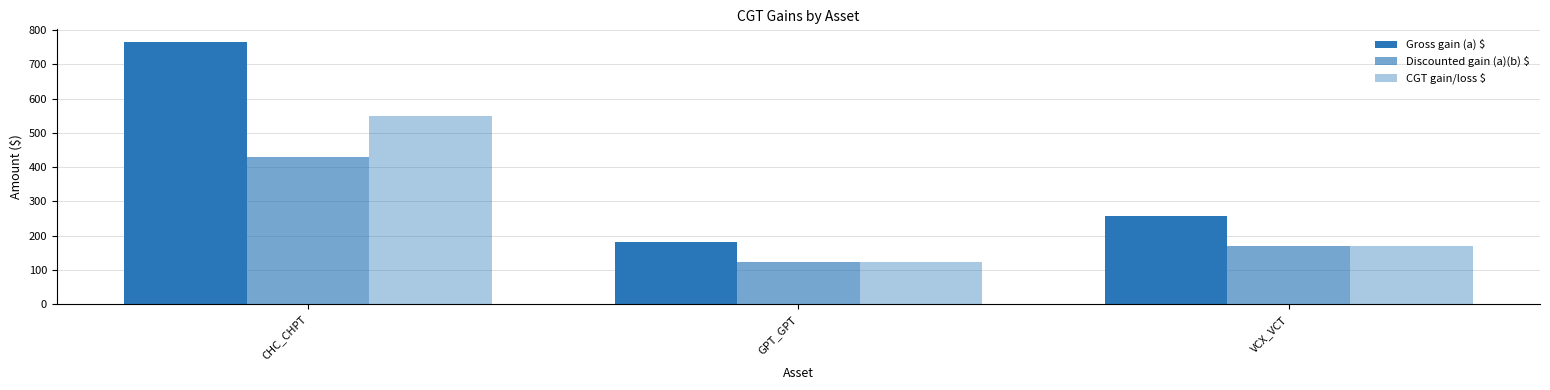

How many data points in Discounted gain (a)(b) $ are less than 171?

1